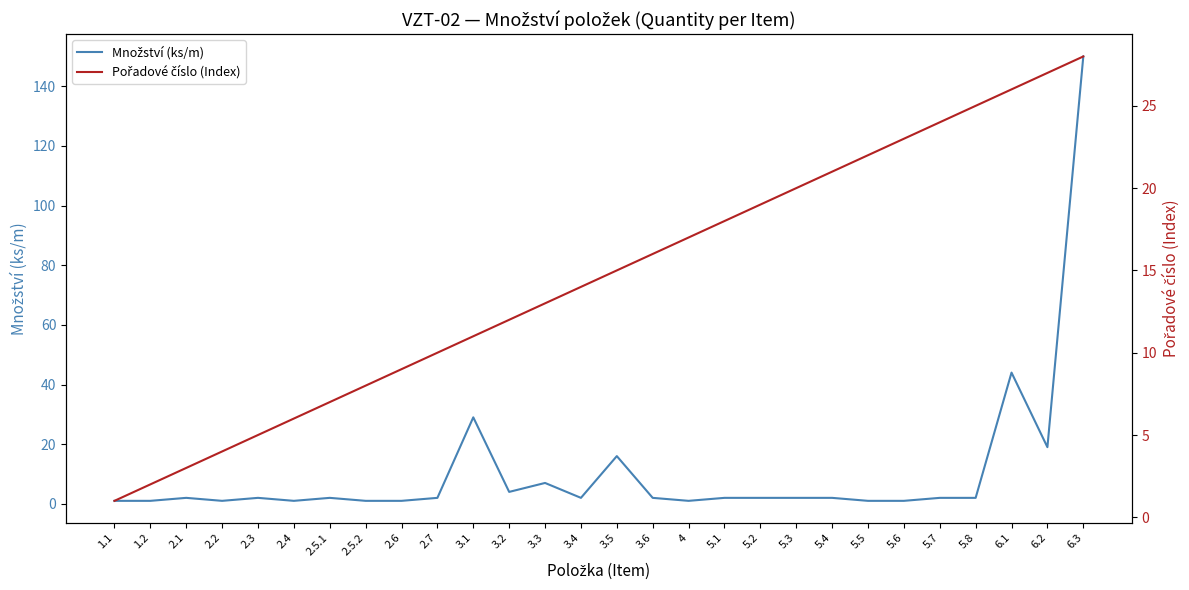

Where does the Množství (ks/m) series first go above 2?

3.1